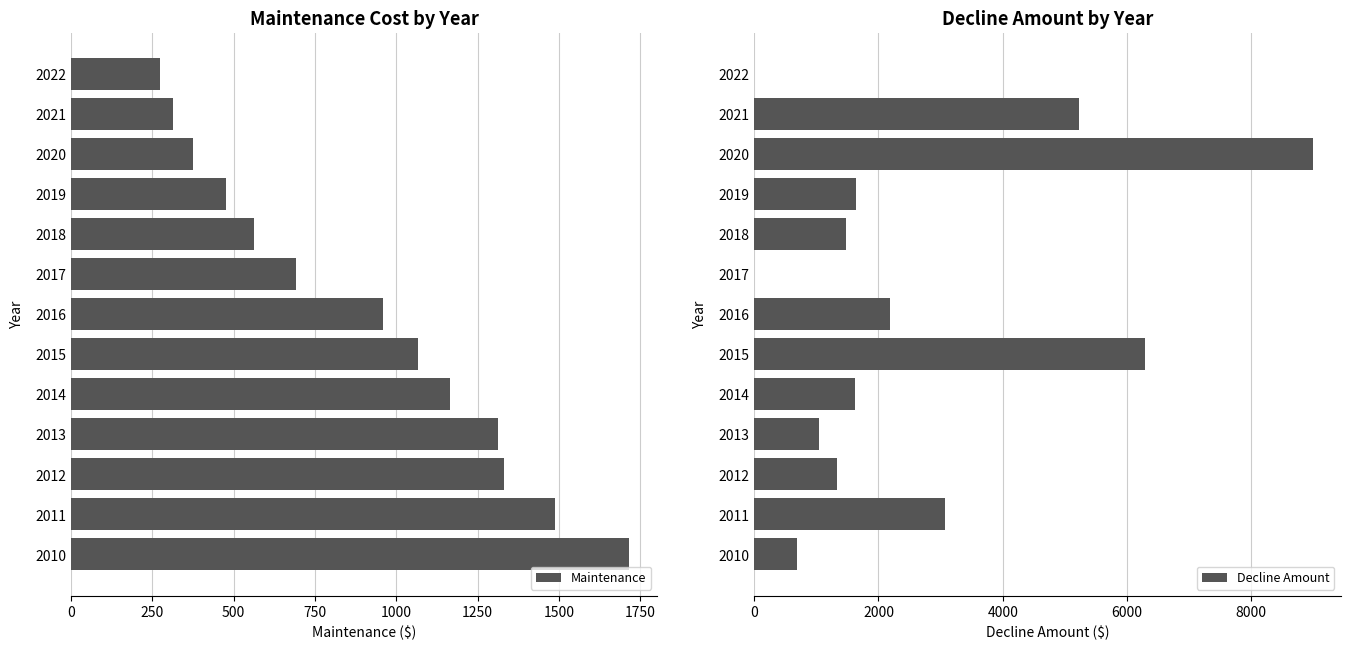

The value of Maintenance at 2012 is 753. True or false?

False